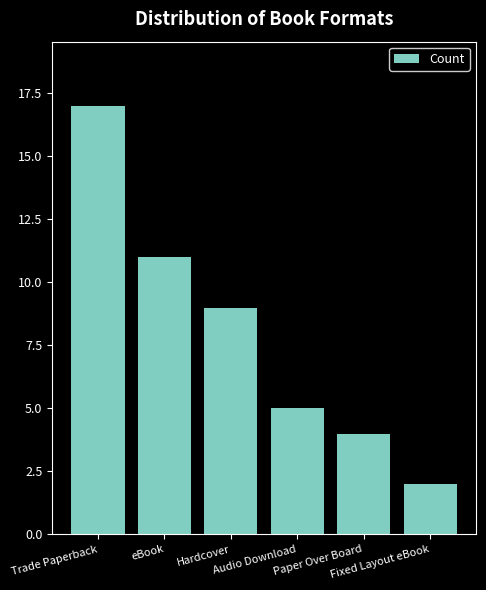

Which label corresponds to the smallest value in the chart?

Fixed Layout eBook